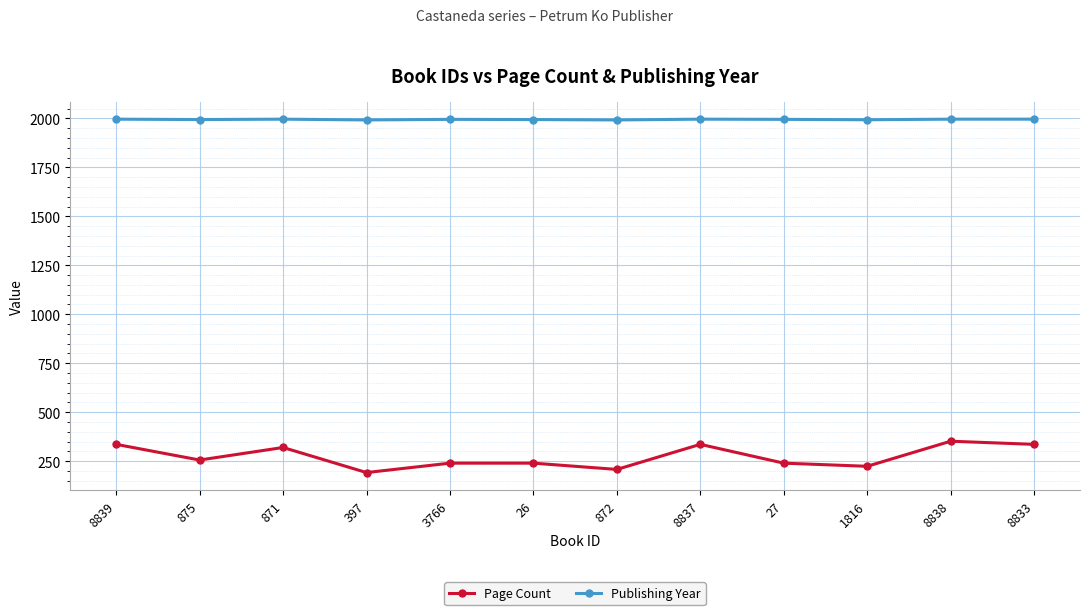

Where is the first local minimum for Page Count?

875